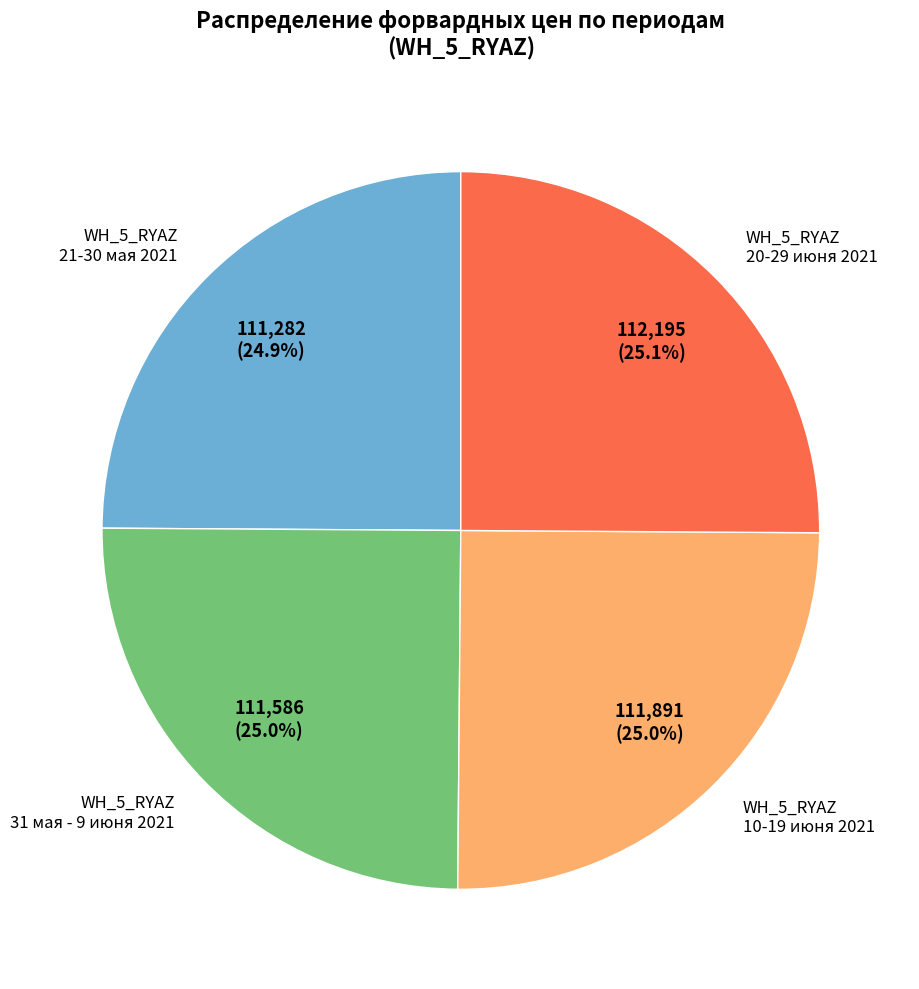

How many slices are in this pie chart?

4